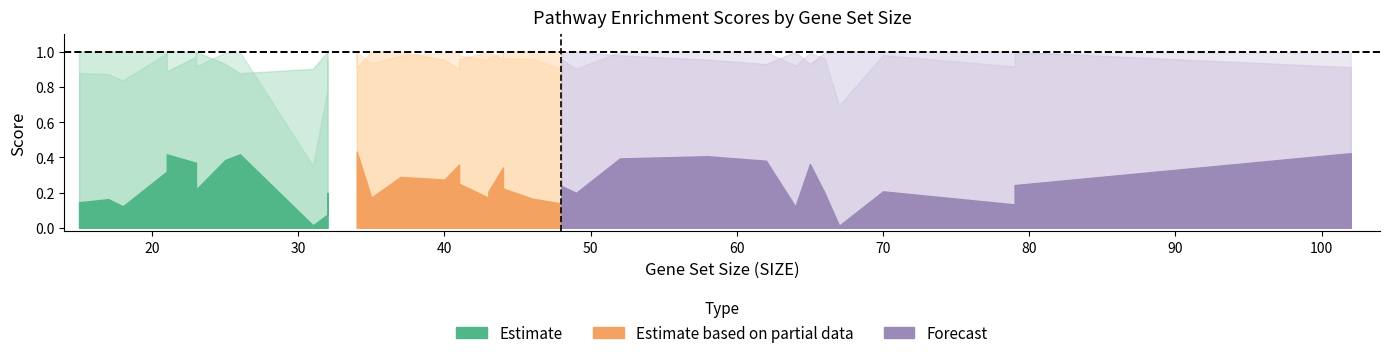

At how many categories does at least one series exceed 0?

38